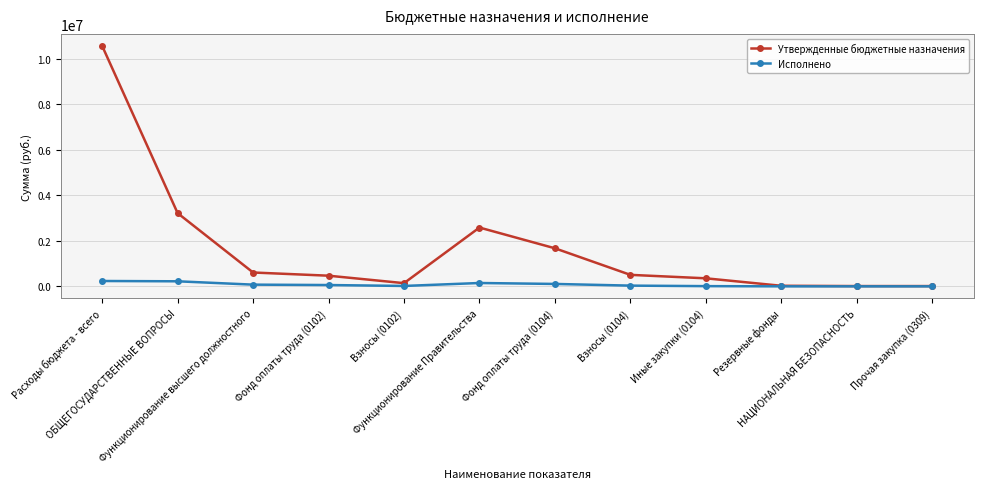

Is this an area chart (filled region under the line)?

No